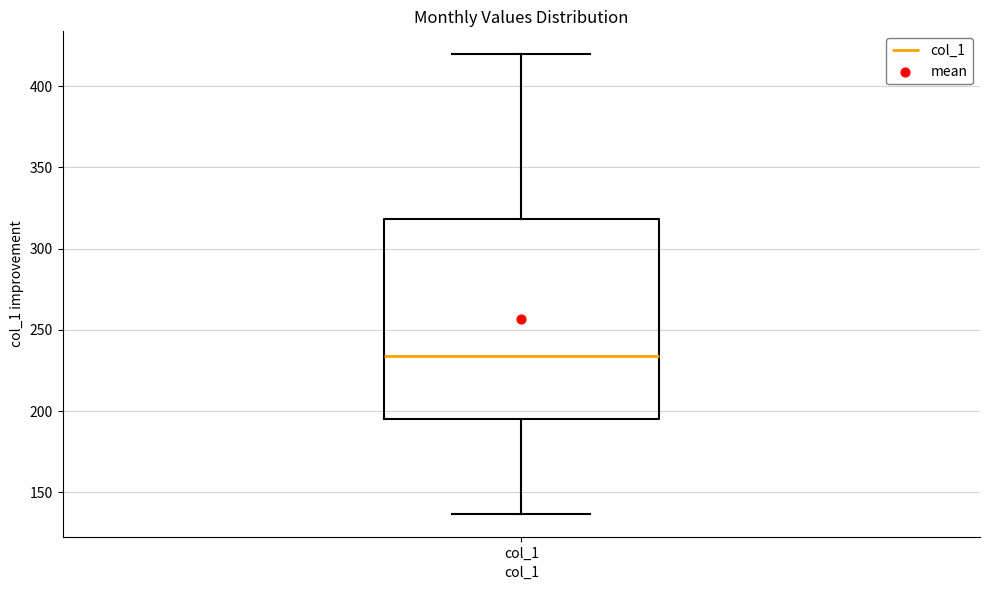

Read this box plot against the y-axis: the position of the median line, the range covered by the box, and the ends of both whiskers. The values are not printed on the chart, so give them approximately, as read against the axis.

median 235, box 195 to 320, whiskers 135 to 420